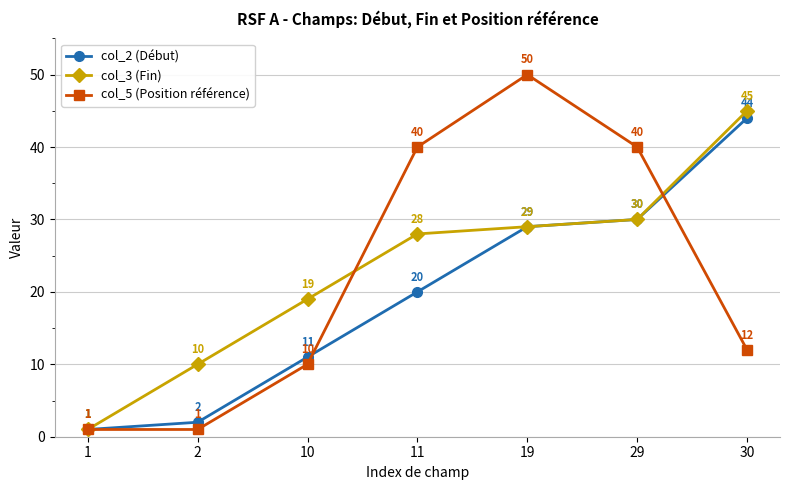

At which label is col_5 (Position référence) closest to 25?

30